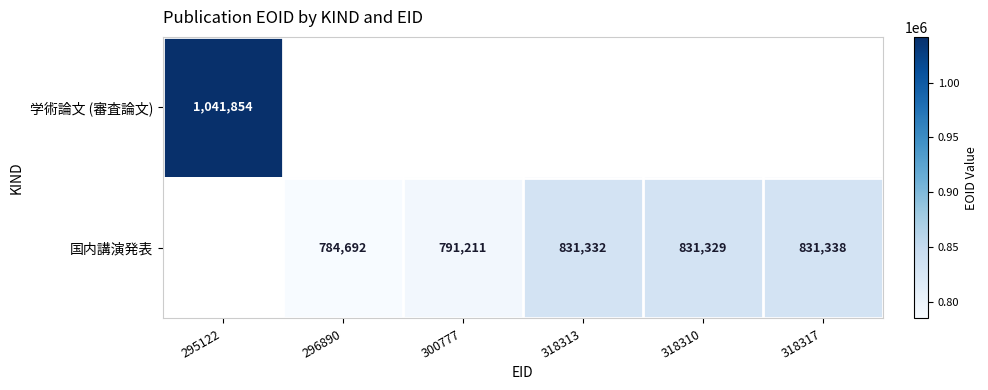

The 国内講演発表 series shows 1259263 at 318317. True or false?

False